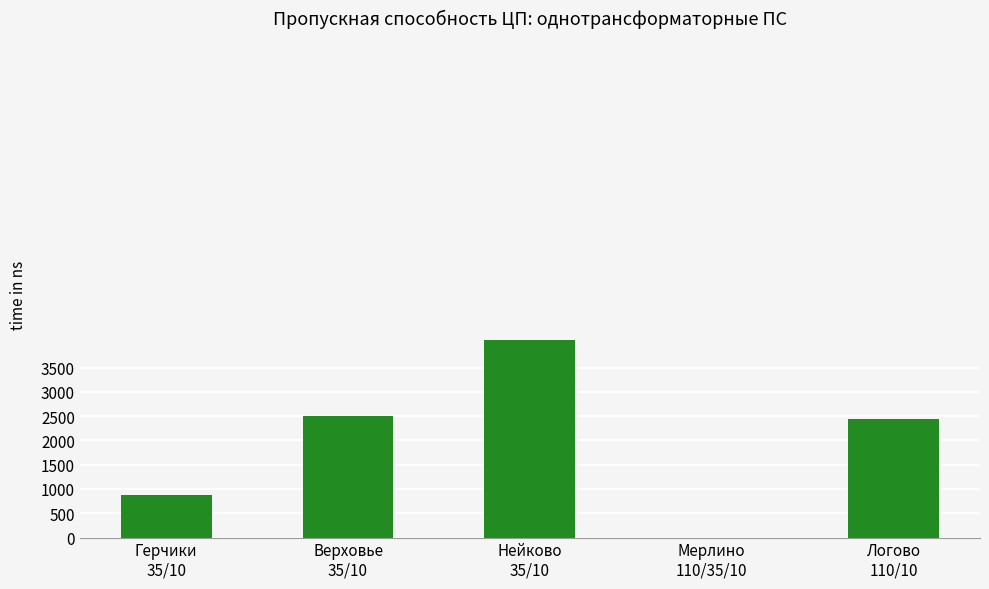

What is the sum of all values?

9900.0